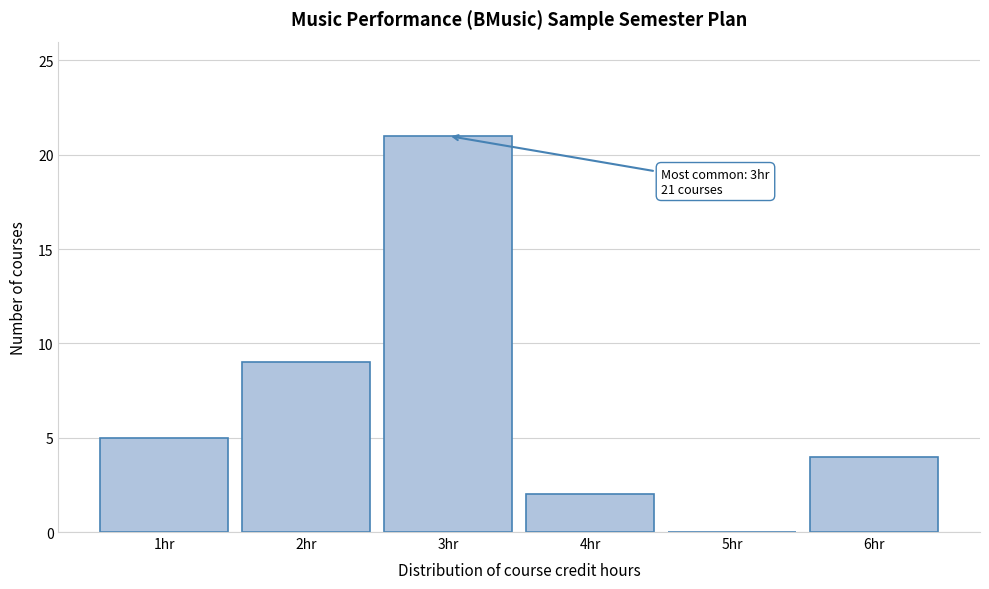

Which range on the x-axis has the tallest bar?

2.5 to 3.5